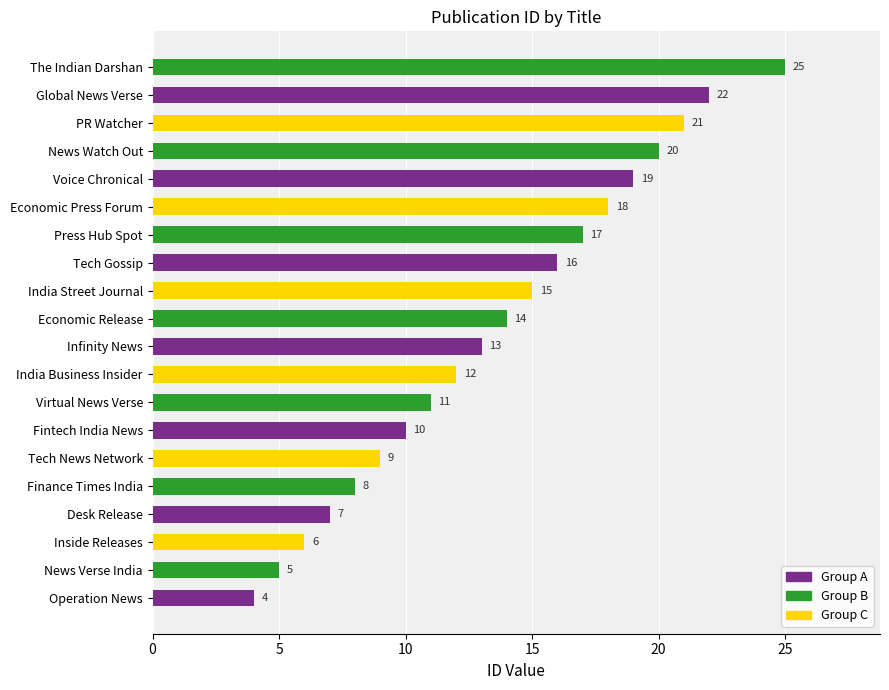

Reading top to bottom, extract all data points from this chart.

The Indian Darshan=25	Global News Verse=22	PR Watcher=21	News Watch Out=20	Voice Chronical=19	Economic Press Forum=18	Press Hub Spot=17	Tech Gossip=16	India Street Journal=15	Economic Release=14	Infinity News=13	India Business Insider=12	Virtual News Verse=11	Fintech India News=10	Tech News Network=9	Finance Times India=8	Desk Release=7	Inside Releases=6	News Verse India=5	Operation News=4